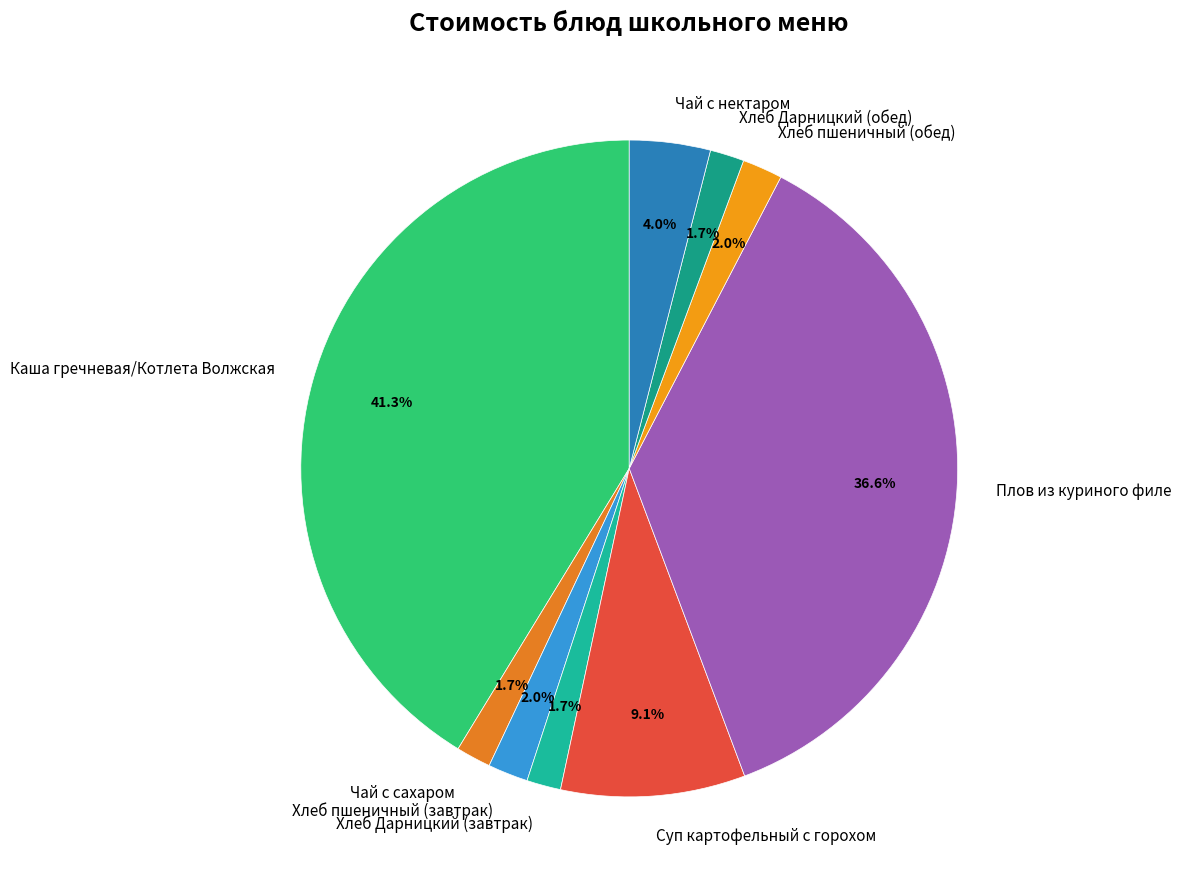

How many segments does this pie chart have?

9